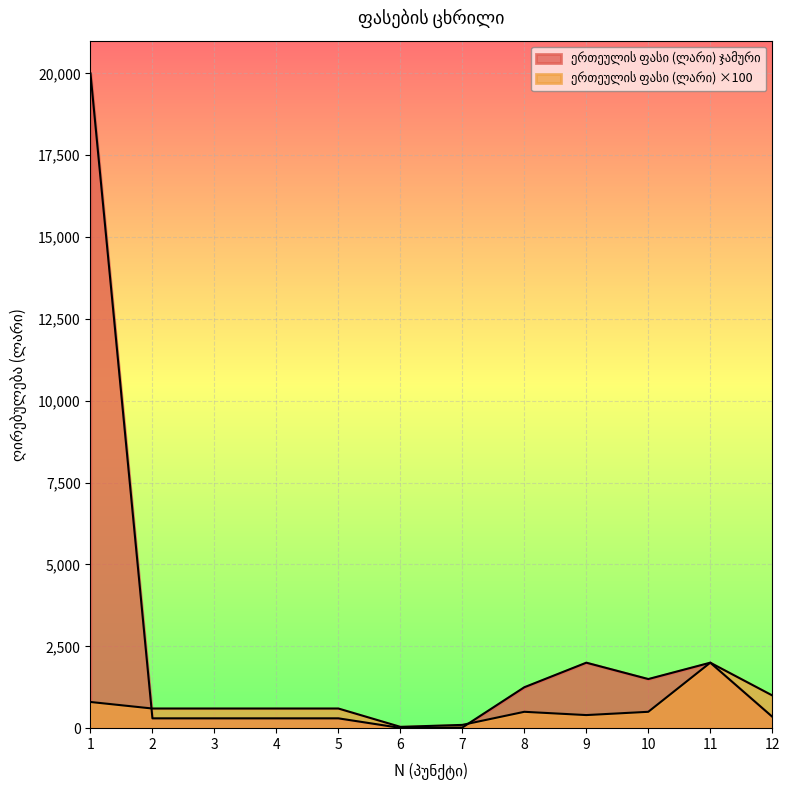

Reading left to right, transcribe all the data shown in this chart.

ერთეულის ფასი (ლარი) ჯამური: 1=20000	2=300	3=300	4=300	5=300	6=8	7=20	8=1250	9=2000	10=1500	11=2000	12=350
ერთეულის ფასი (ლარი) ერთეული: 1=800	2=600	3=600	4=600	5=600	6=40	7=100	8=500	9=400	10=500	11=2000	12=1000